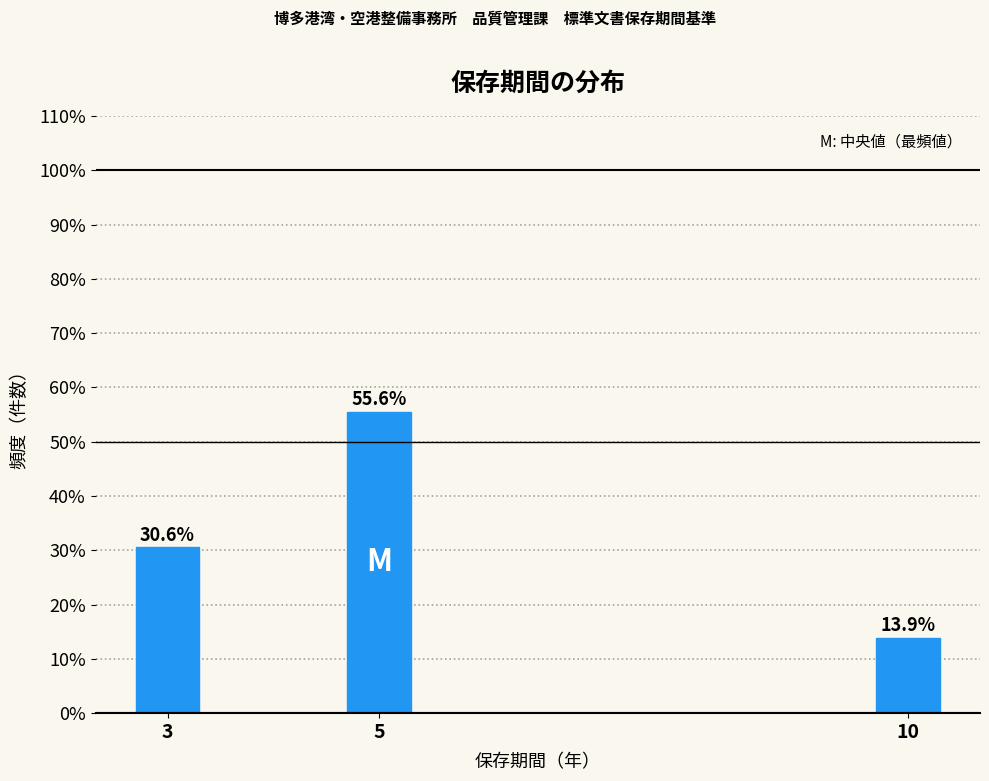

Reading left to right, extract all data points from this chart.

30.6	55.6	13.9